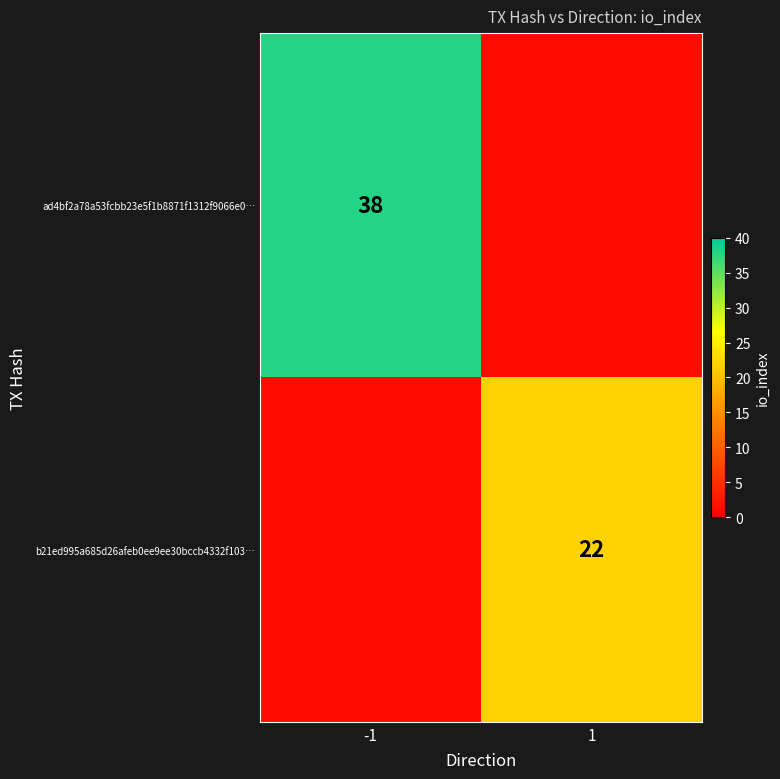

Rank the categories by b21ed995a685d26afeb0ee9ee30bccb4332f103… value from highest to lowest.

1, -1